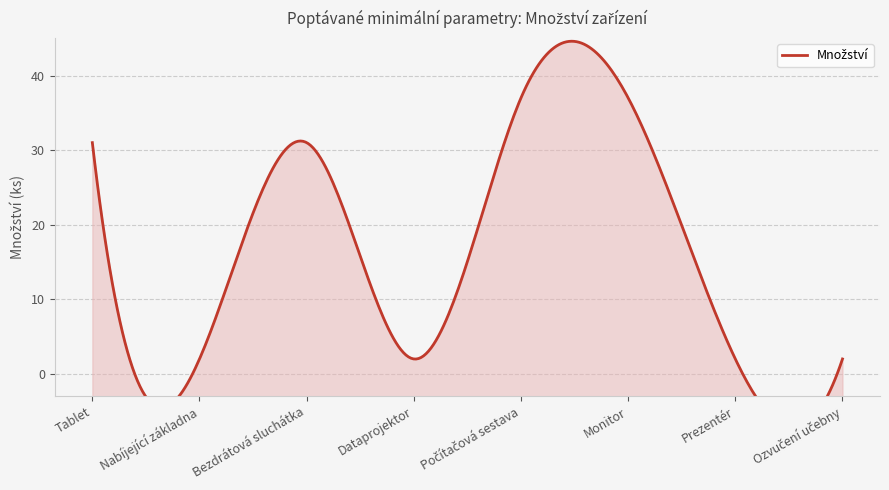

Reading left to right, extract all data points from this chart.

31	2	31	2	37	37	2	2